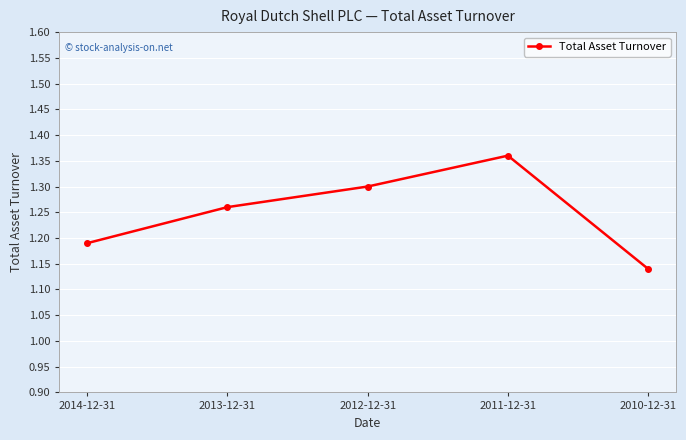

The value at 2012-12-31 is 1.3. True or false?

True